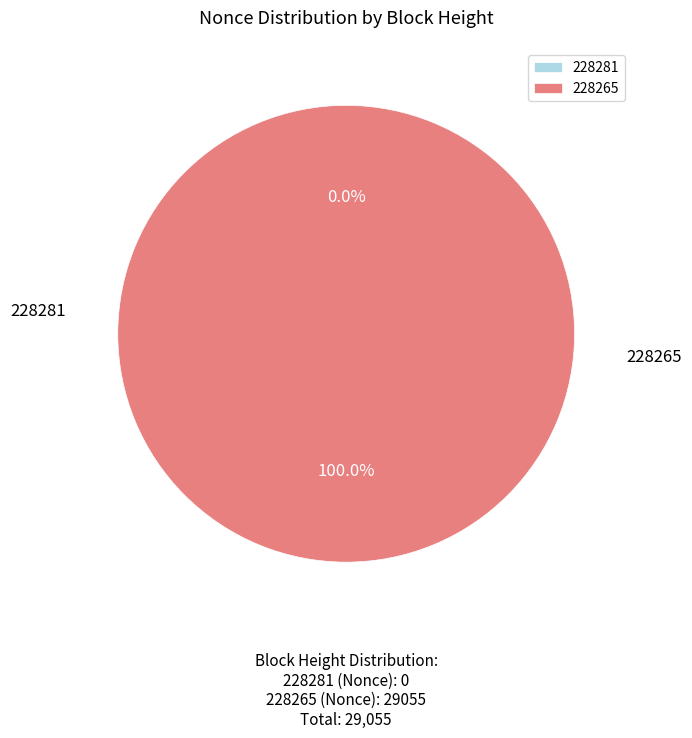

What is the change in value from 228281 to 228265?

+29055